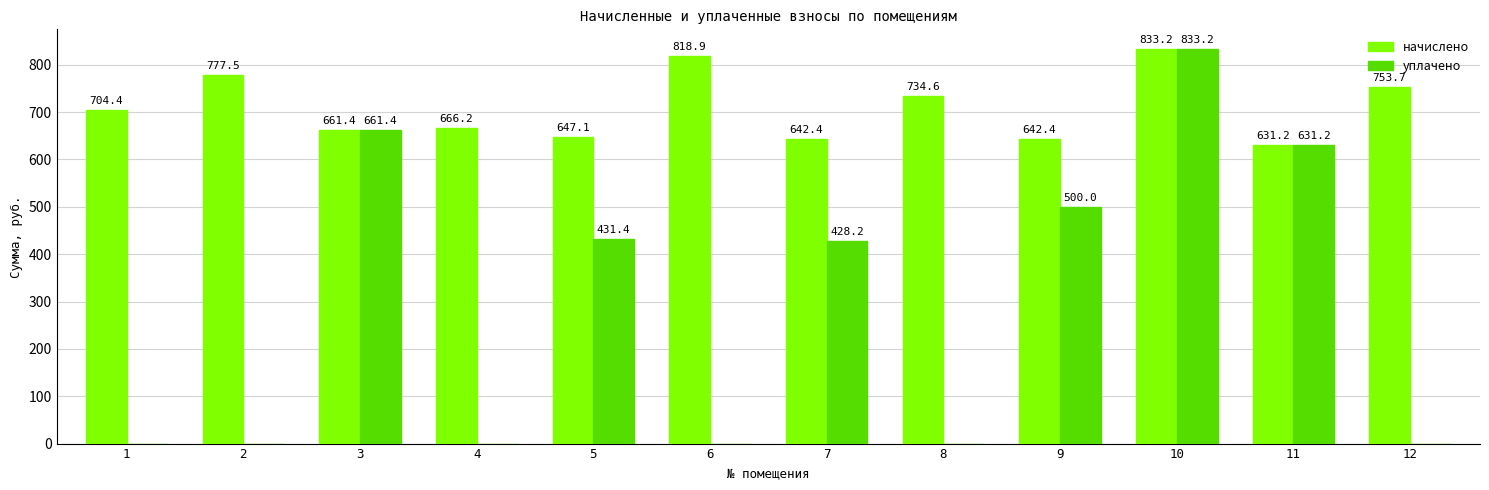

At which category is the sum across all series the highest?

10